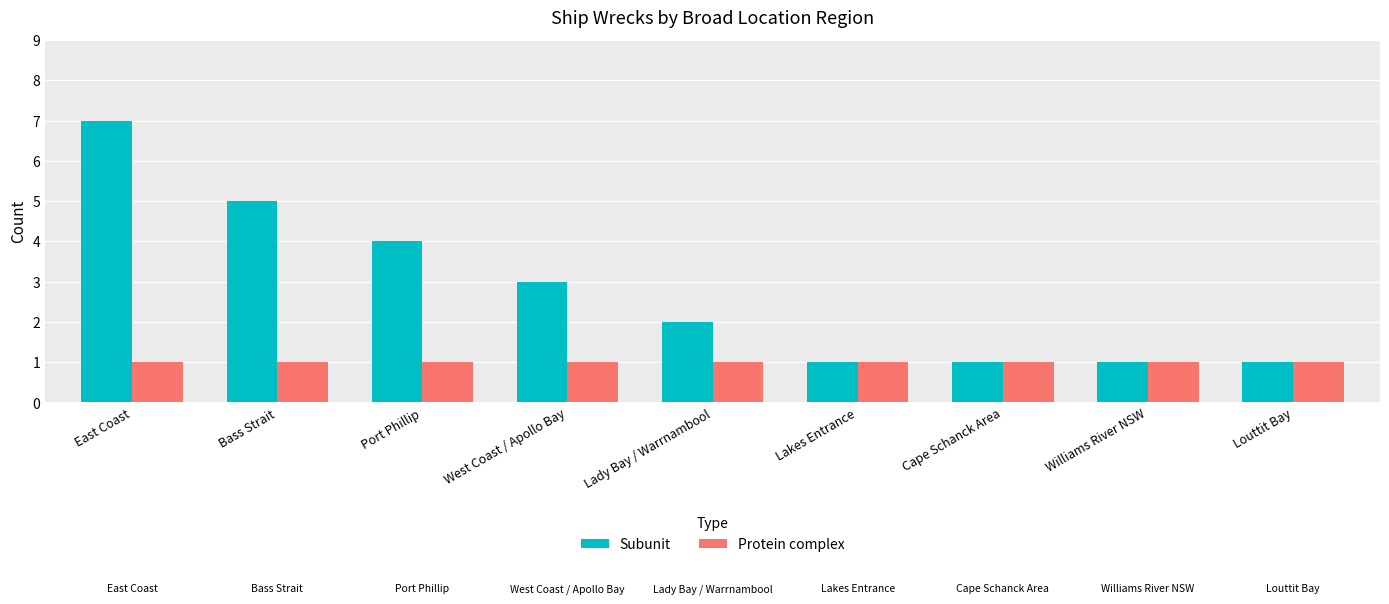

What is the label of the 1st bar from the right?

Louttit Bay